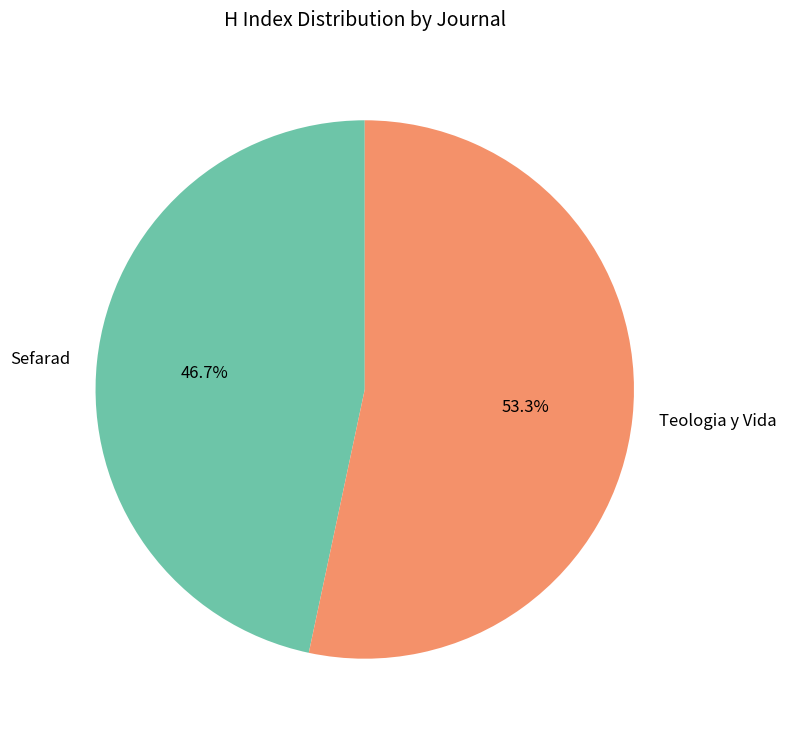

To the nearest percent, what is the difference between the largest and smallest slice percentages?

7%